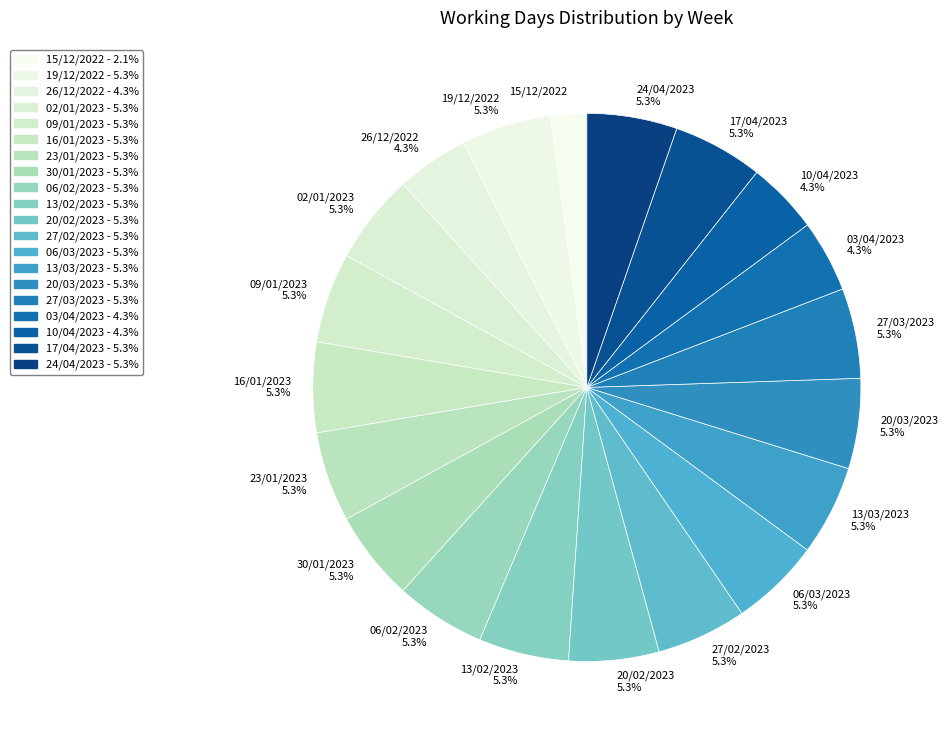

To the nearest percent, what portion does 17/04/2023 represent?

5%